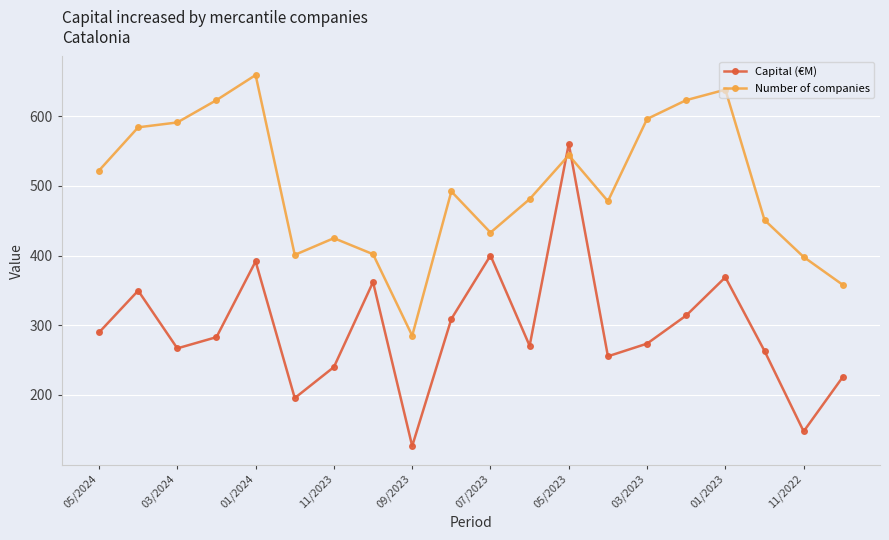

How many intersections are there between Number of companies and Capital (€M)?

2